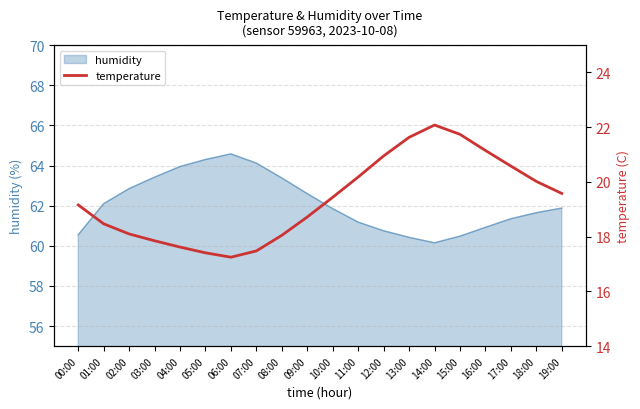

Is it true that the value at 19:00 is 4.8?

False